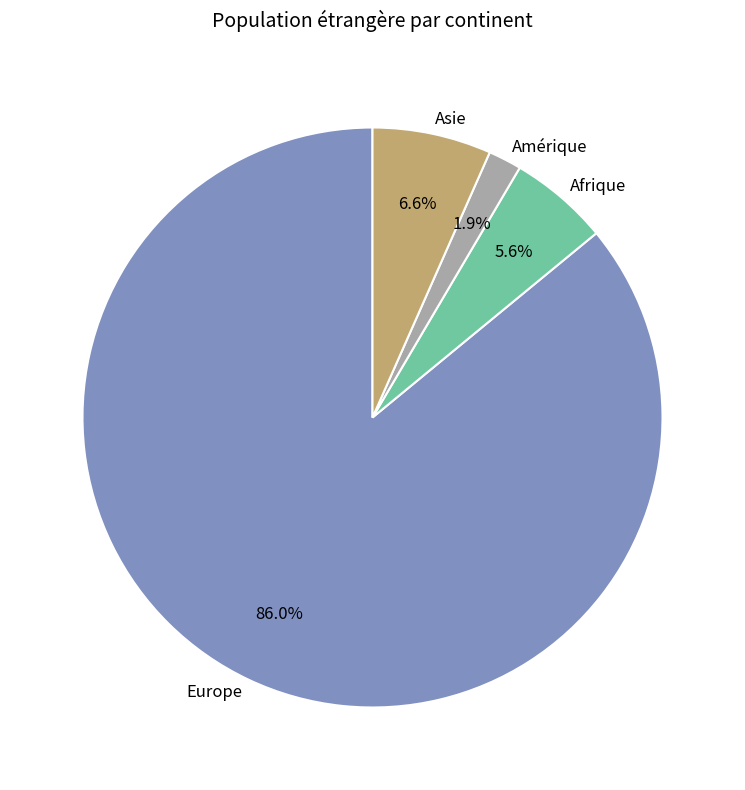

Combined, do Amérique and Asie account for over 50%?

No